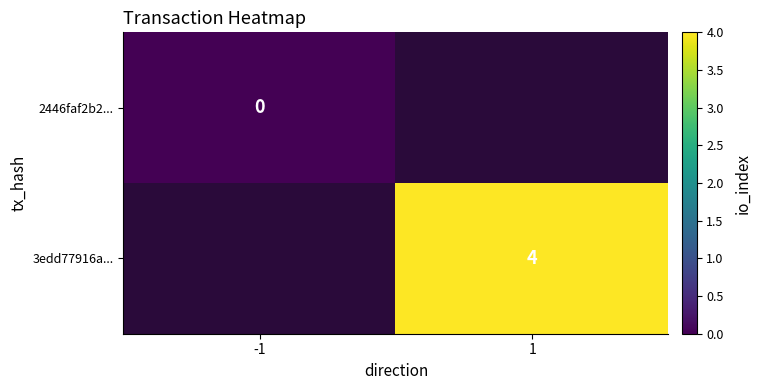

The 3edd77916a... series shows 6 at 1. True or false?

False